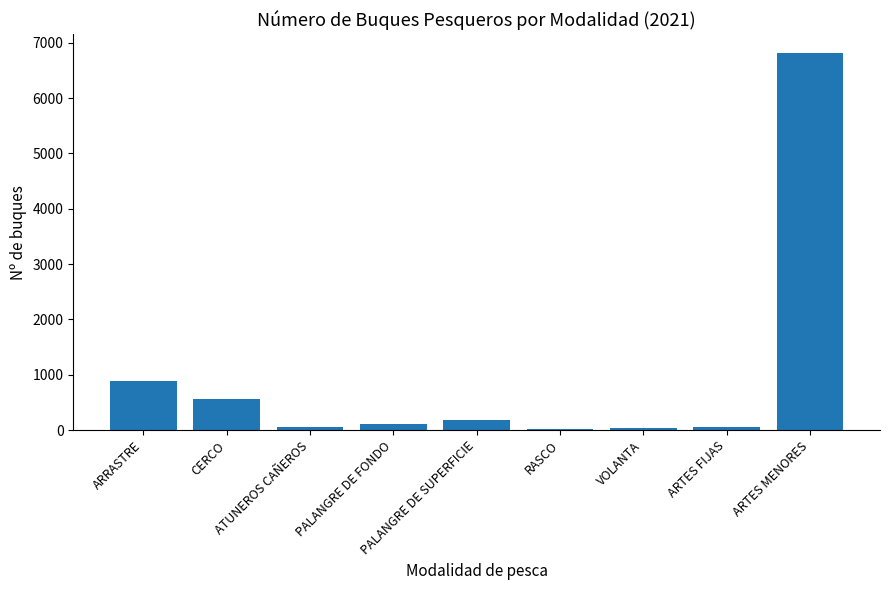

Count the number of categories in the chart.

9